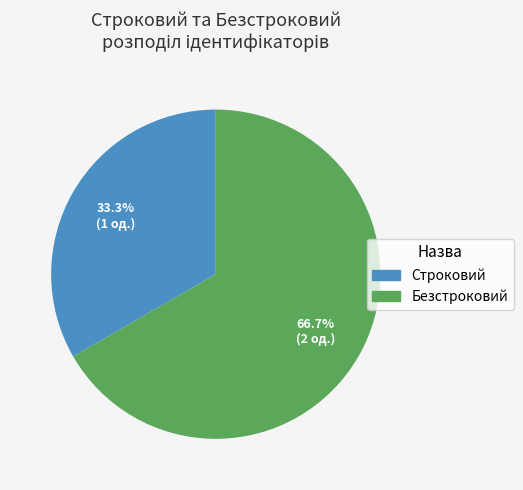

What percentage is the Безстроковий slice, to the nearest percent?

67%